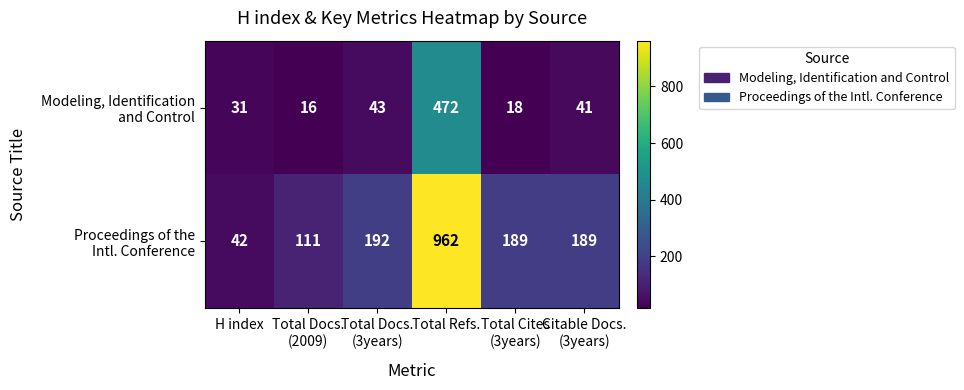

What is the smallest value displayed?

16